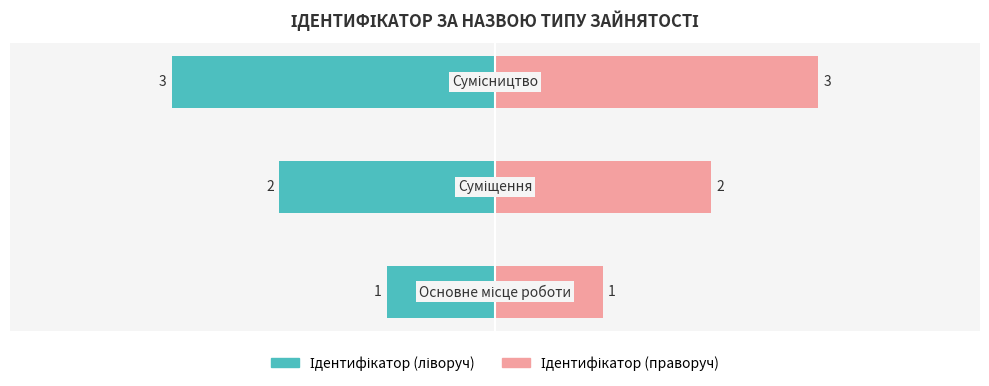

What is the difference between the maximum and minimum values in the Ідентифікатор (праворуч) series?

2